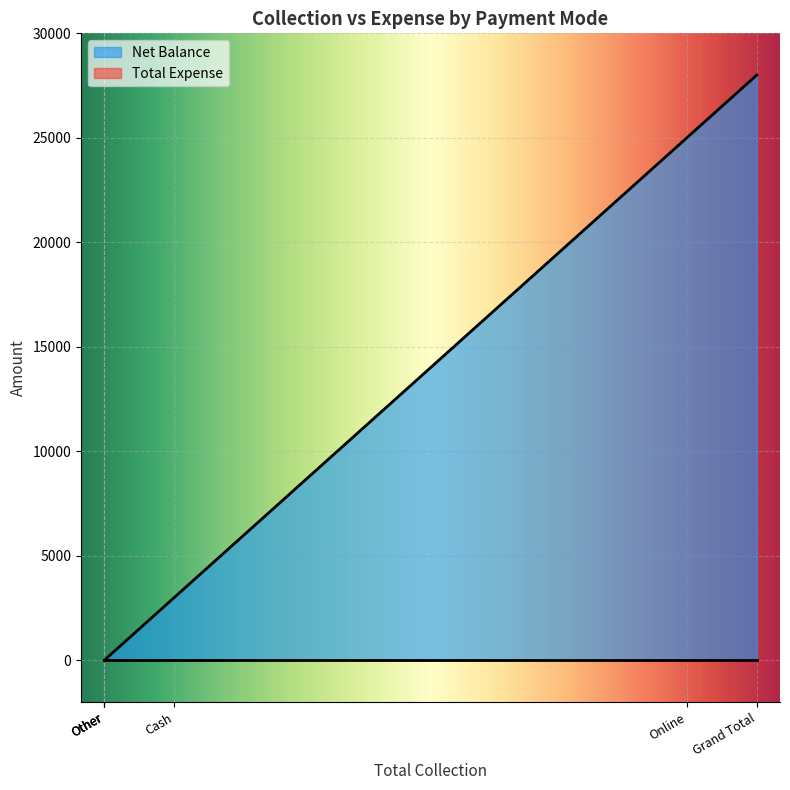

Rank the series by their average value, from highest to lowest.

Net Balance, Total Expense